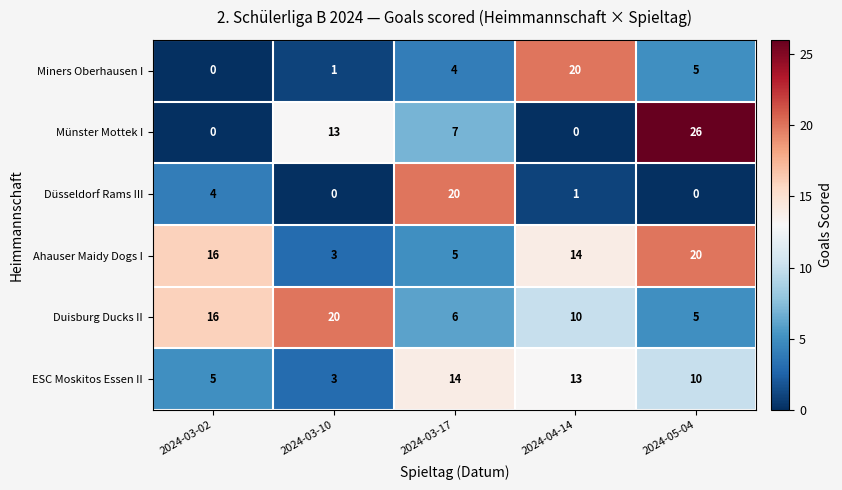

At 2024-03-17, list the series in order from largest to smallest.

Düsseldorf Rams III, ESC Moskitos Essen II, Münster Mottek I, Duisburg Ducks II, Ahauser Maidy Dogs I, Miners Oberhausen I